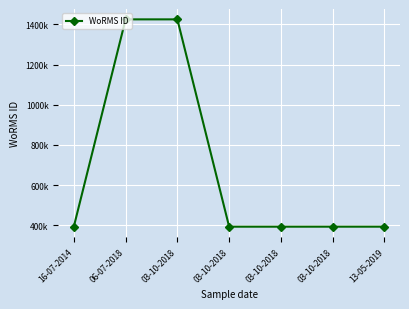

Which has a higher value, 13-05-2019 or 16-07-2014?

13-05-2019